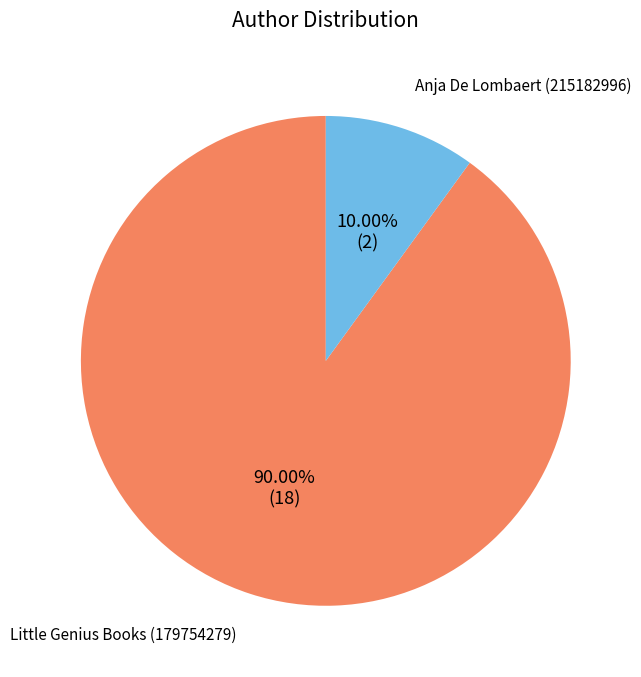

Is there any slice that represents more than half of the pie?

Yes